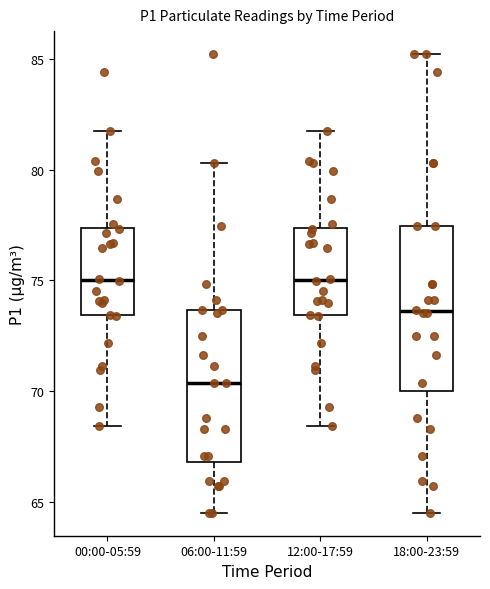

Reading left to right, transcribe this box plot: for each box, give where its median line is, the range the box spans, and where its two whiskers end, as read against the y-axis. The values are not printed on the chart, so give them approximately, as read against the axis.

00:00-05:59: median 75.0, box 73.5 to 77.5, whiskers 68.5 to 82.0
06:00-11:59: median 70.5, box 67.0 to 73.5, whiskers 64.5 to 80.5
12:00-17:59: median 75.0, box 73.5 to 77.5, whiskers 68.5 to 82.0
18:00-23:59: median 73.5, box 70.0 to 77.5, whiskers 64.5 to 85.0